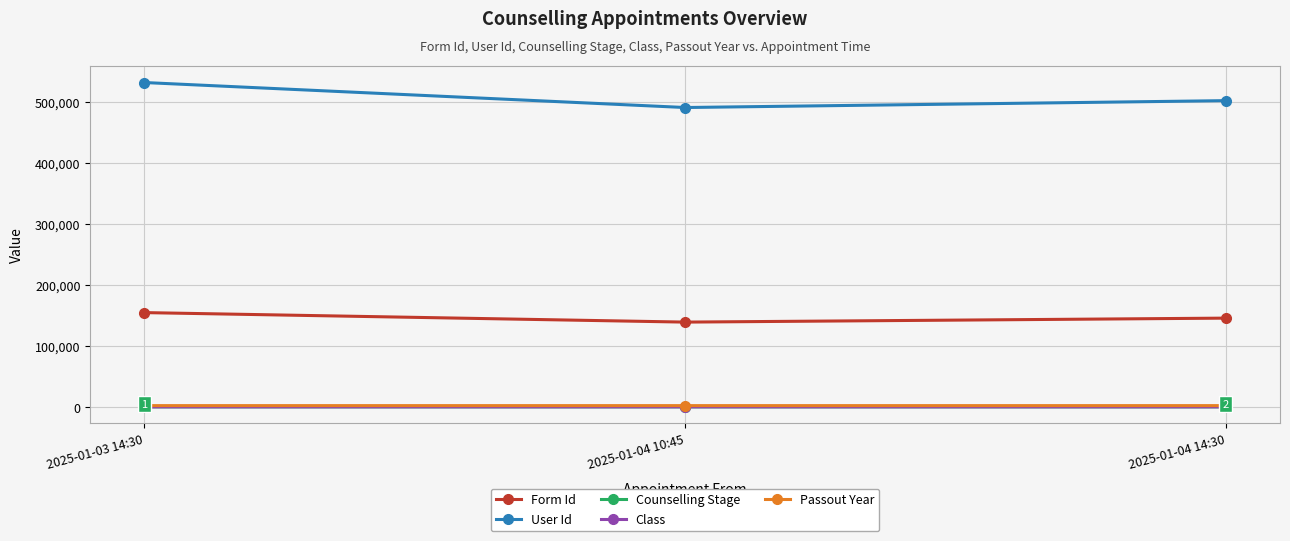

How many series are shown in this chart?

5